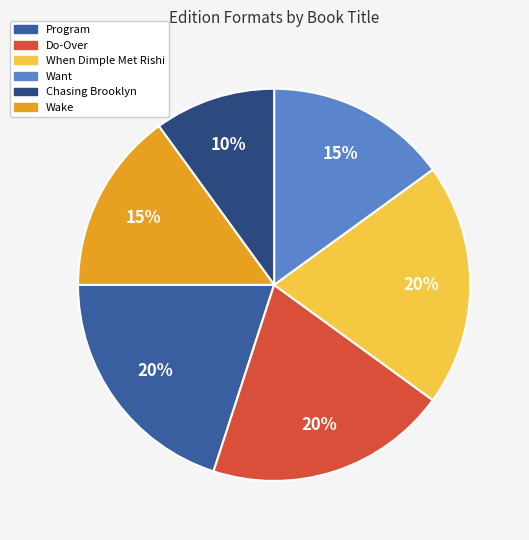

Combined, do When Dimple Met Rishi and Do-Over account for over 50%?

No